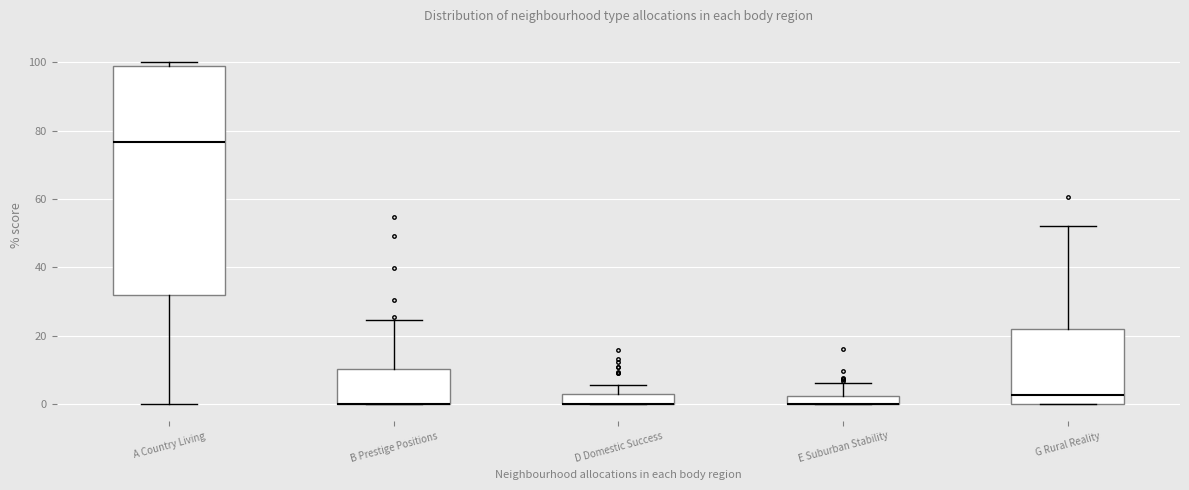

Where is the upper edge of the box for B Prestige Positions on the y-axis? The values are not printed on the chart, so give them approximately, as read against the axis.

10